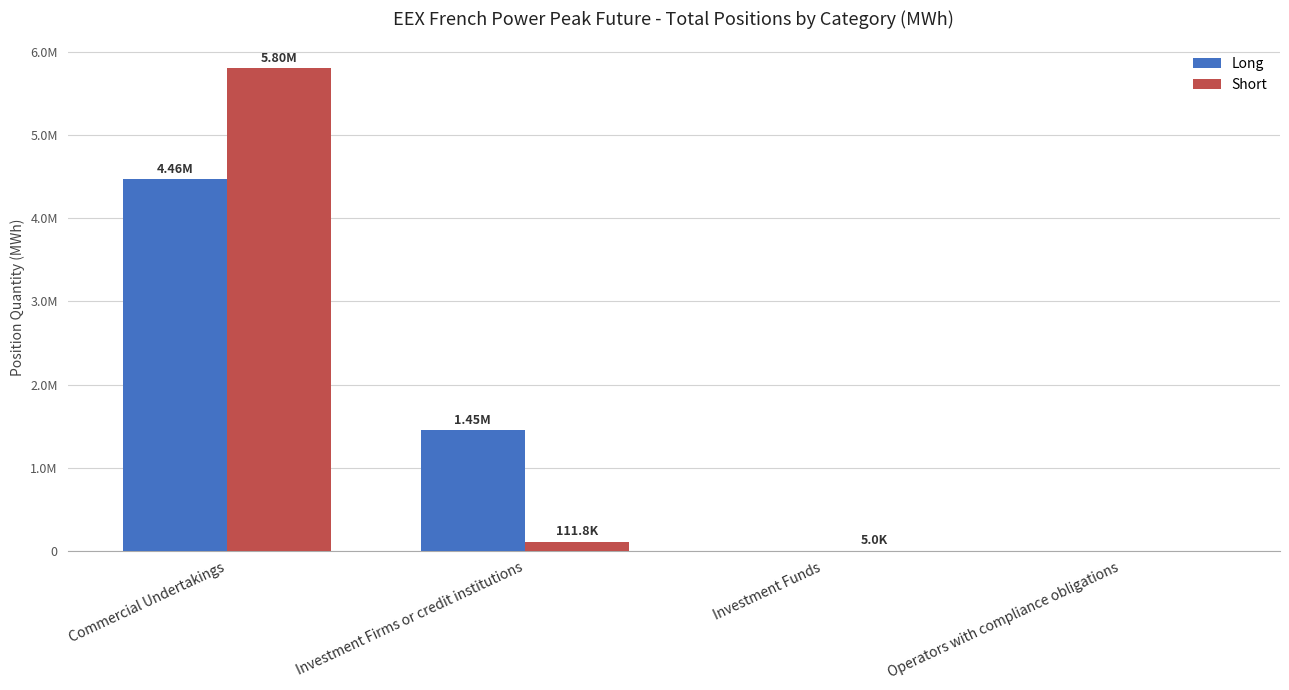

Reading right to left, what are all the values shown in this chart?

Long: 0	0	1450116	4464048
Short: 0	4980	111828	5800596